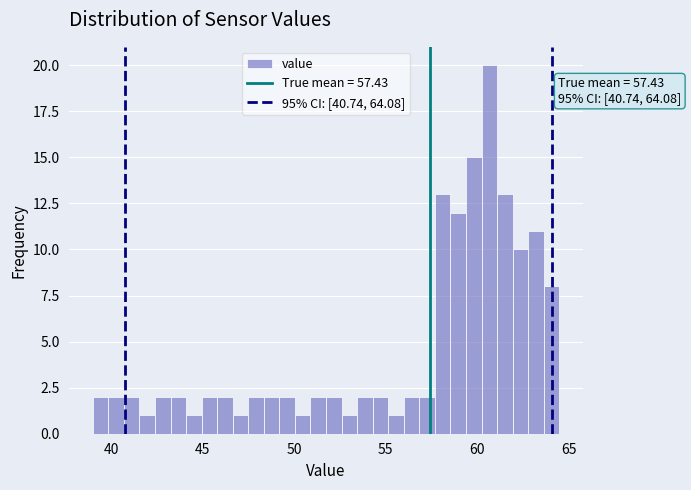

Around what value on the x-axis is the tallest bar? Give the approximate position of its centre, as read against the axis.

60.5